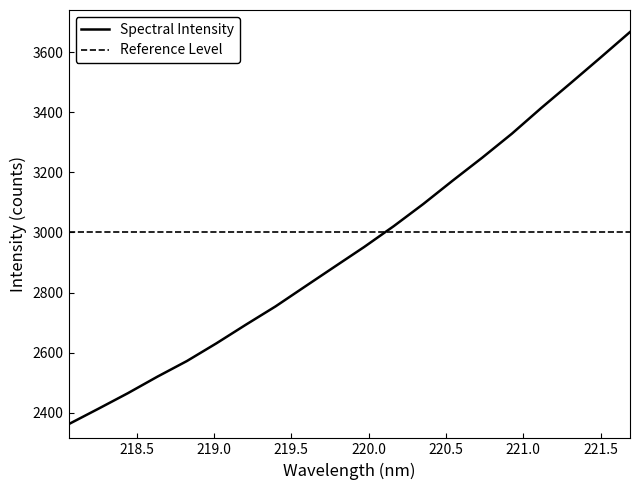

At which category does the chart reach its minimum across all series?

218.0596